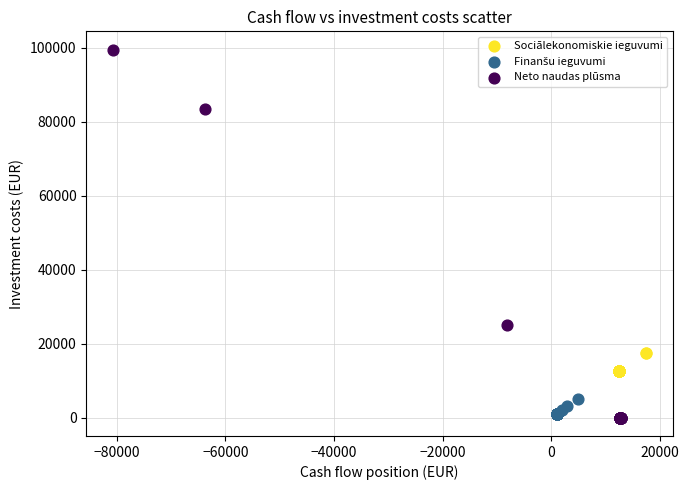

Which series has the widest spread of Y values?

Neto naudas plūsma